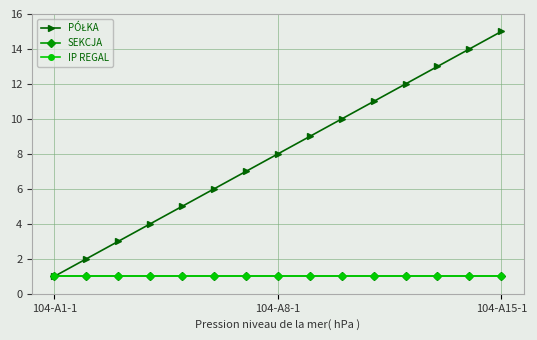

Does the chart have visible grid lines?

Yes